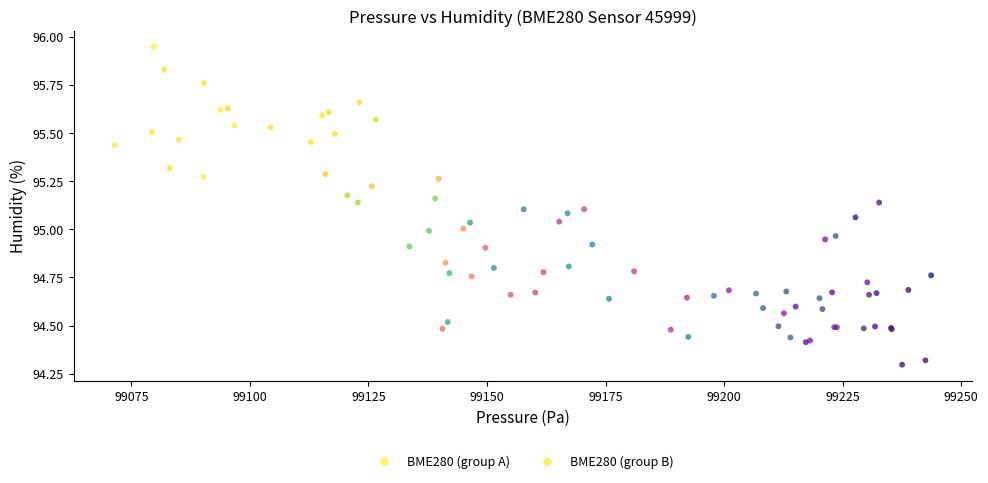

Which series reaches the maximum Y coordinate?

BME280 (group A)